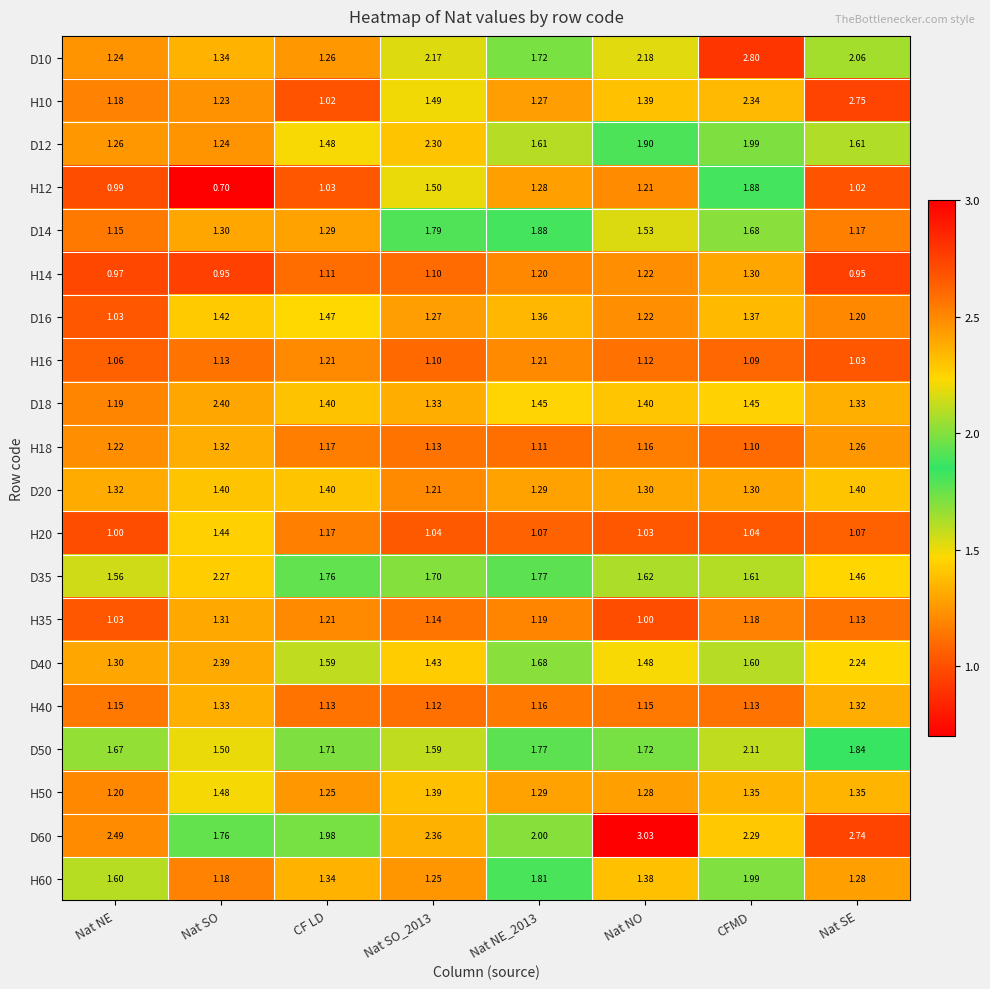

Which category has the highest value in the H10 series?

Nat SE